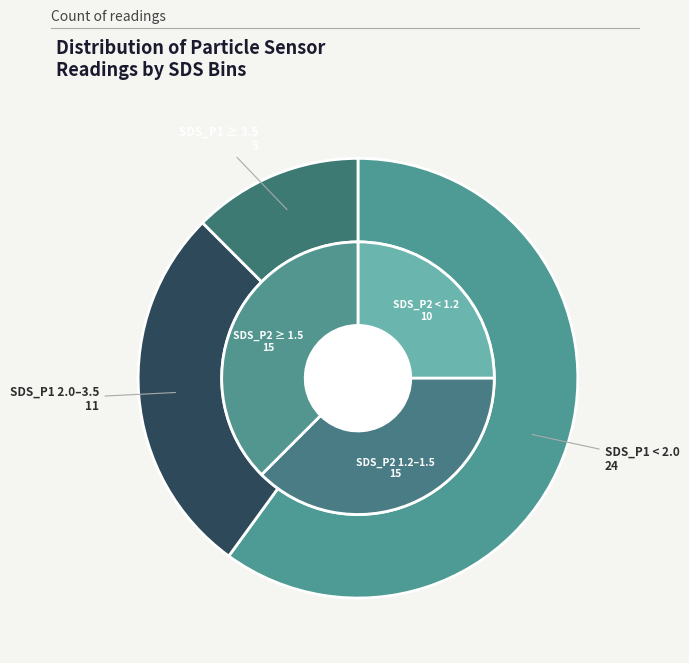

What percentage do 24 and 35 together represent?

5.0%